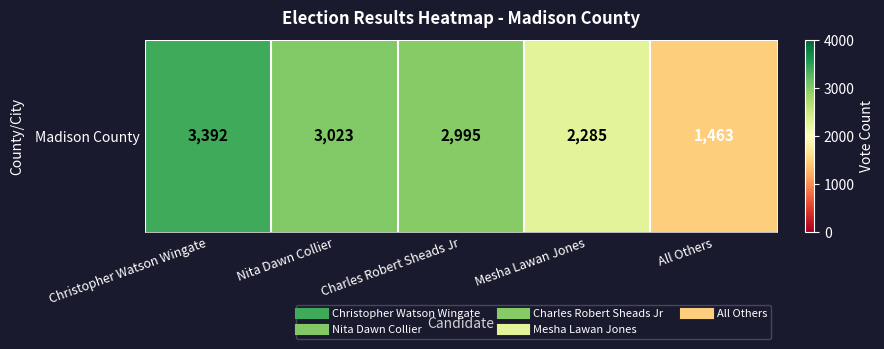

Reading right to left, extract all data points from this chart.

1463	2285	2995	3023	3392